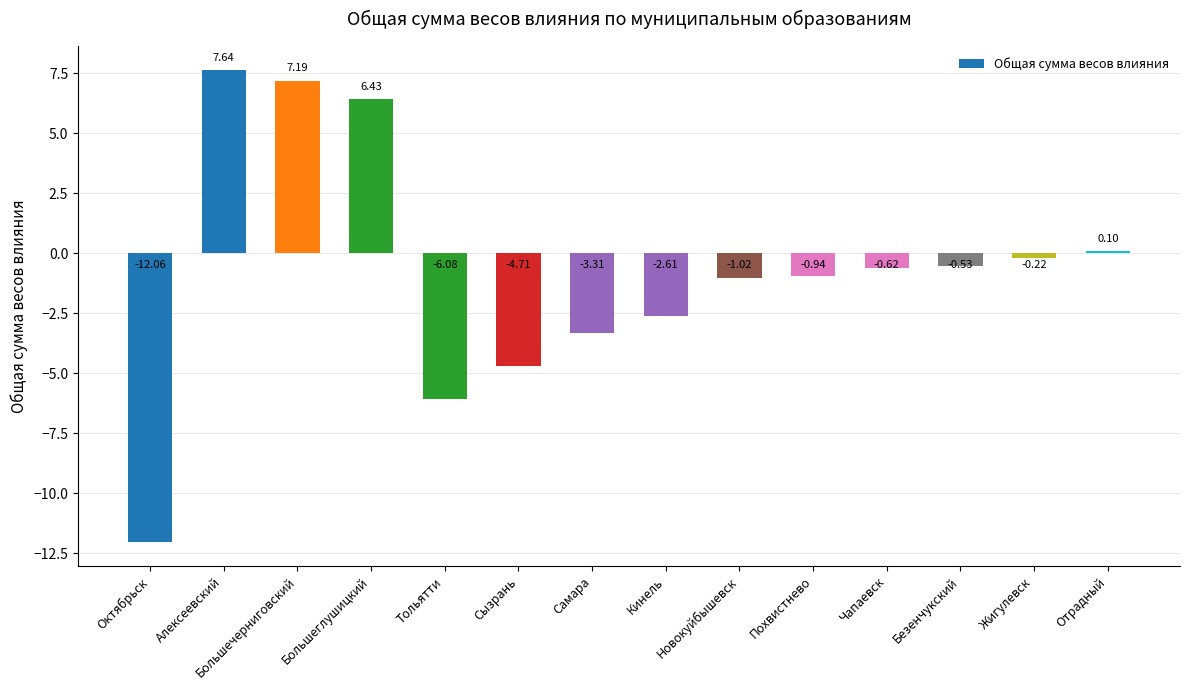

At which label is the value closest to -2?

Кинель